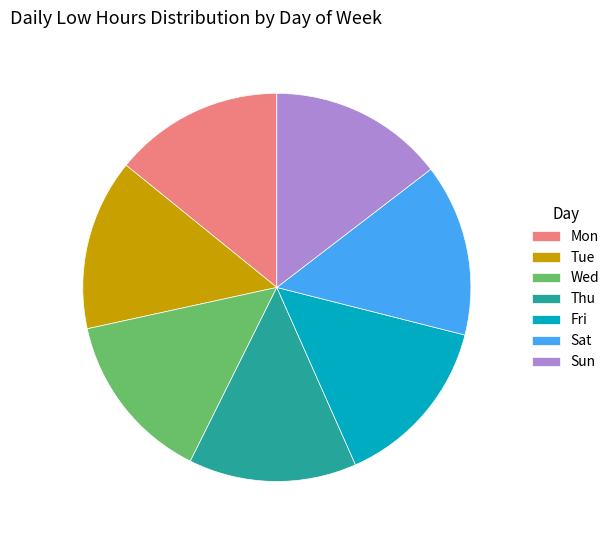

Is it true that Mon is 2% of the pie?

False